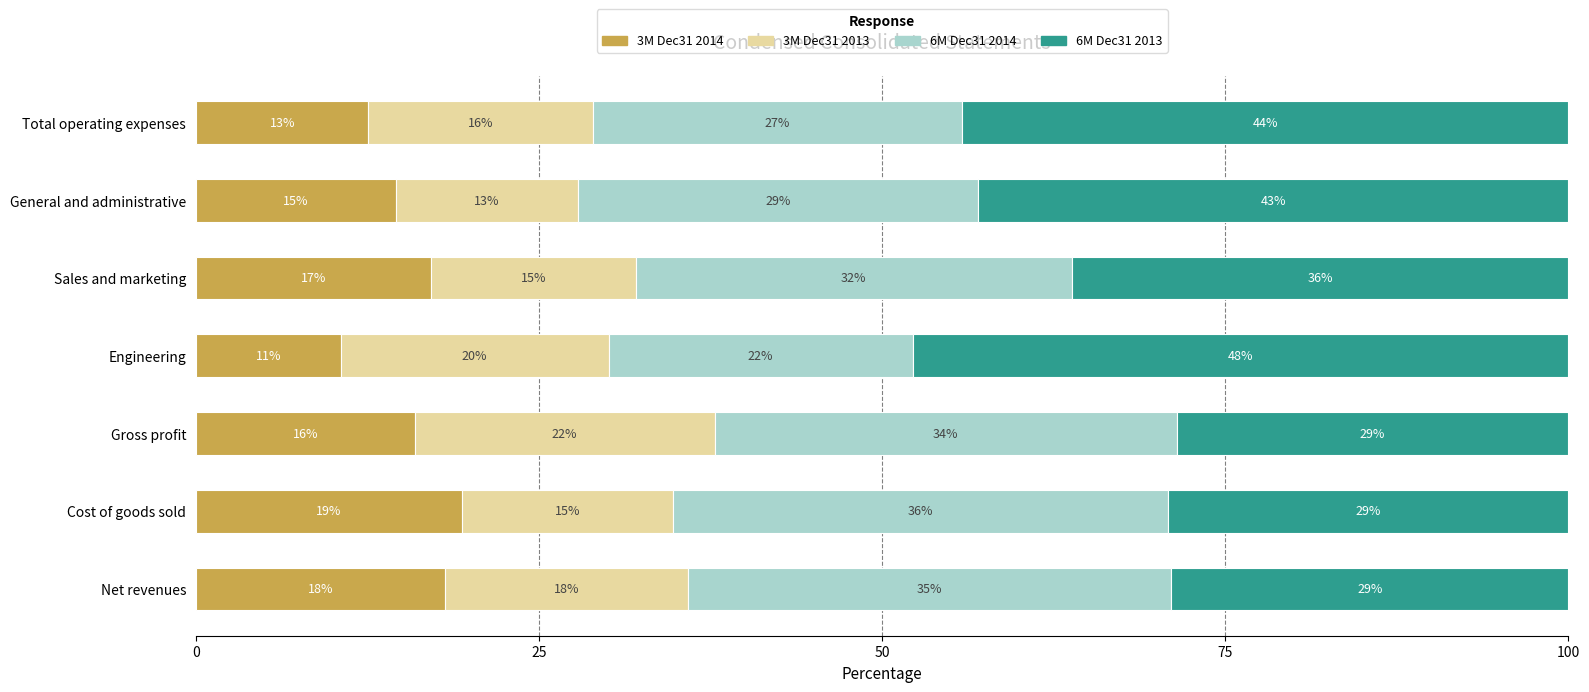

What are all the series names shown in the legend?

3M Dec31 2014, 3M Dec31 2013, 6M Dec31 2014, 6M Dec31 2013